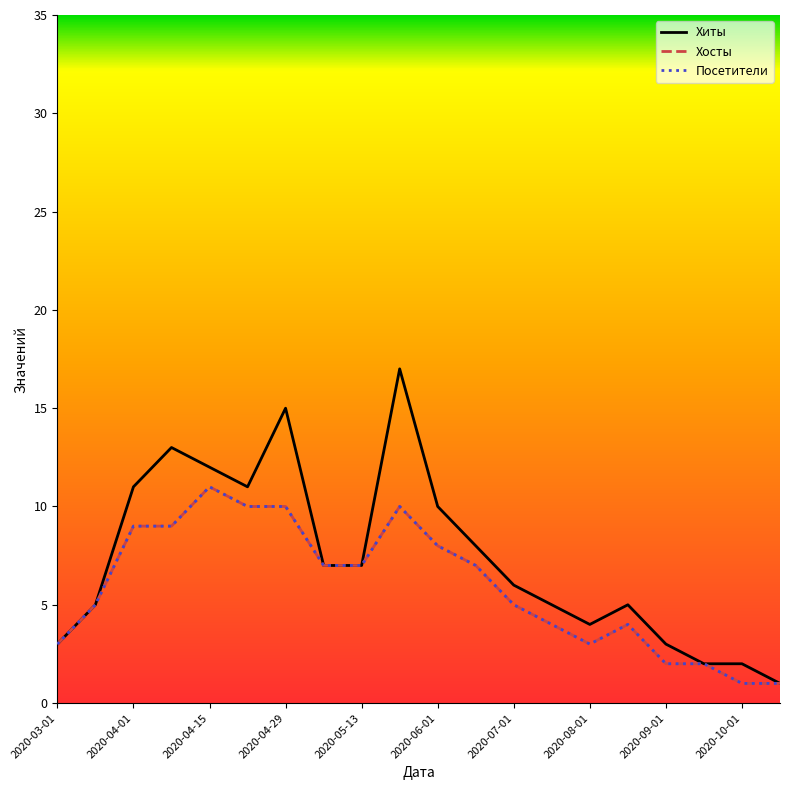

Count the Посетители values in the range 3 to 9.

12